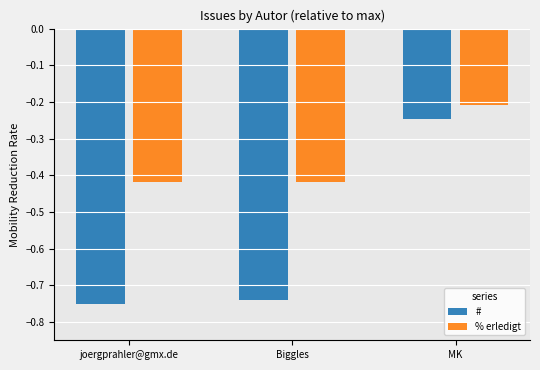

Which series has the largest total across all categories?

% erledigt